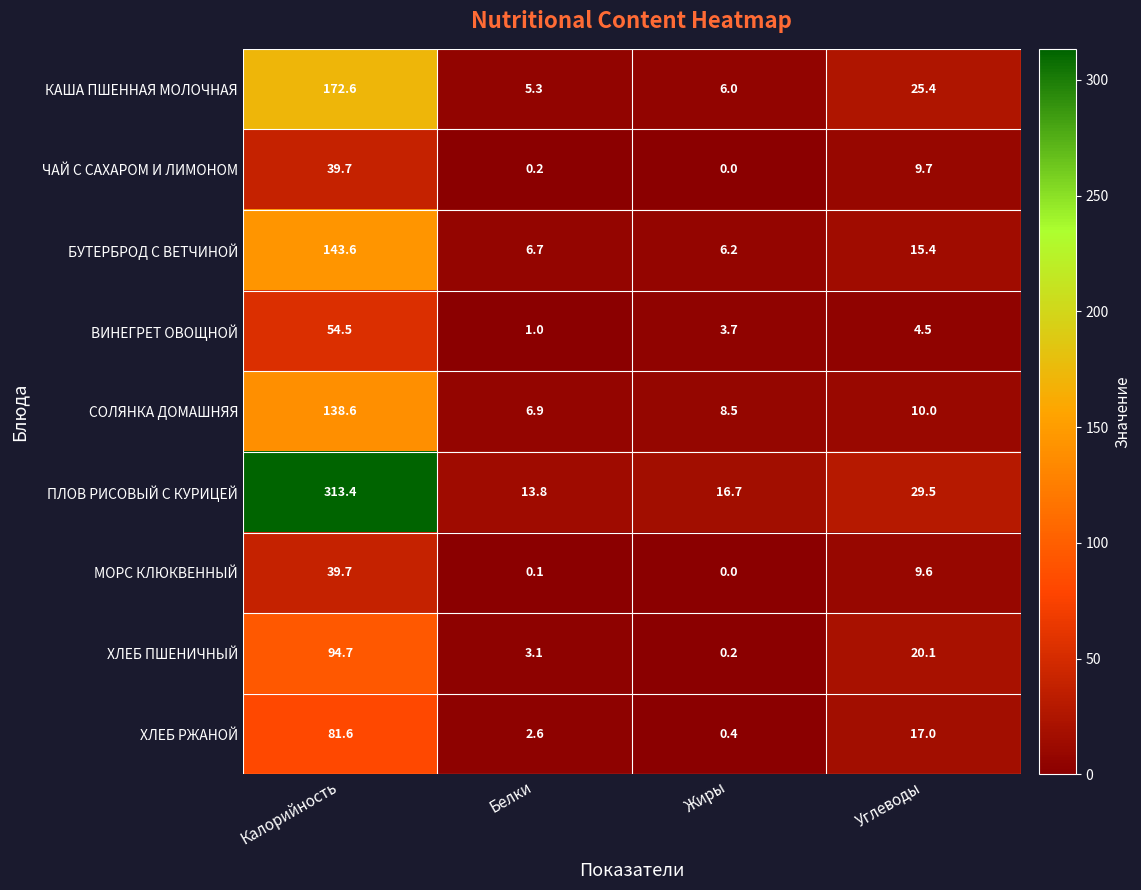

What is the average value of the КАША ПШЕННАЯ МОЛОЧНАЯ series?

52.3